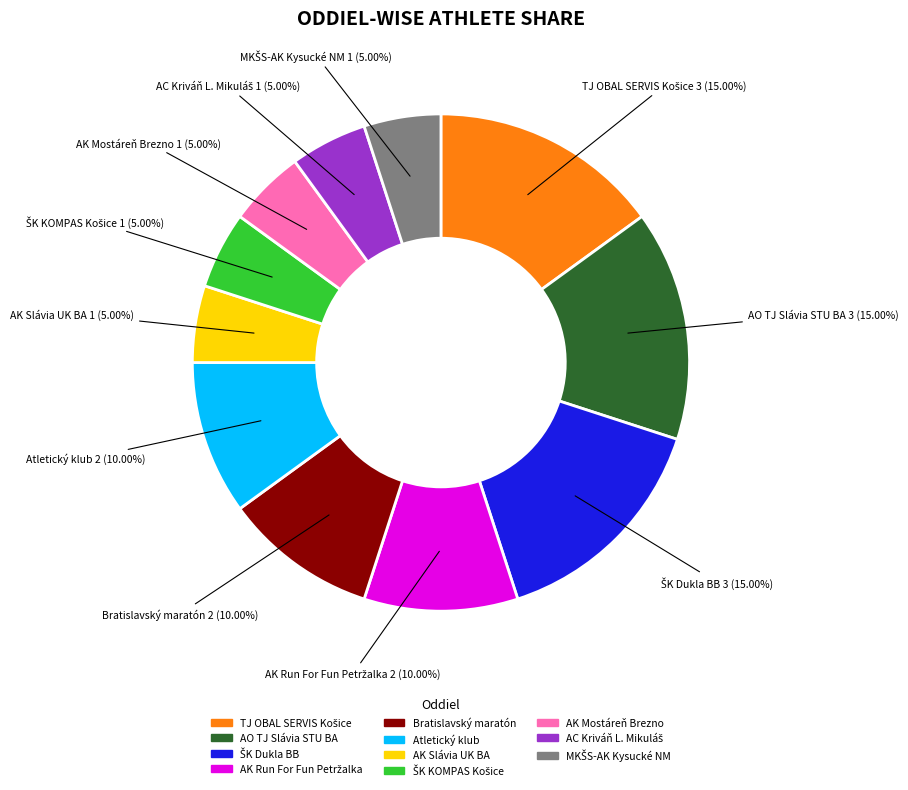

Does any single category account for the majority?

No